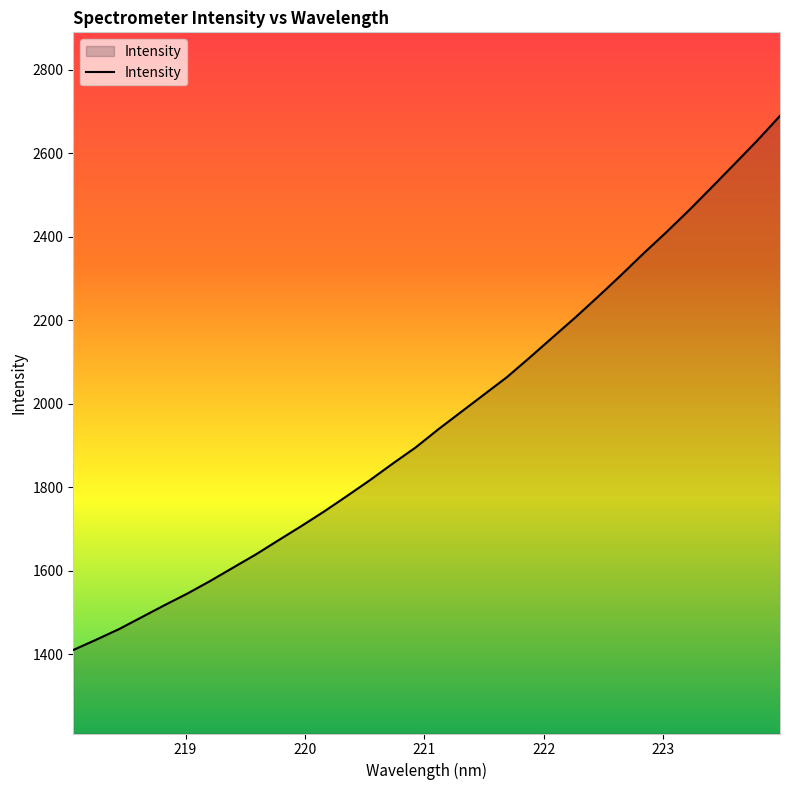

How many lines are shown in the chart?

1